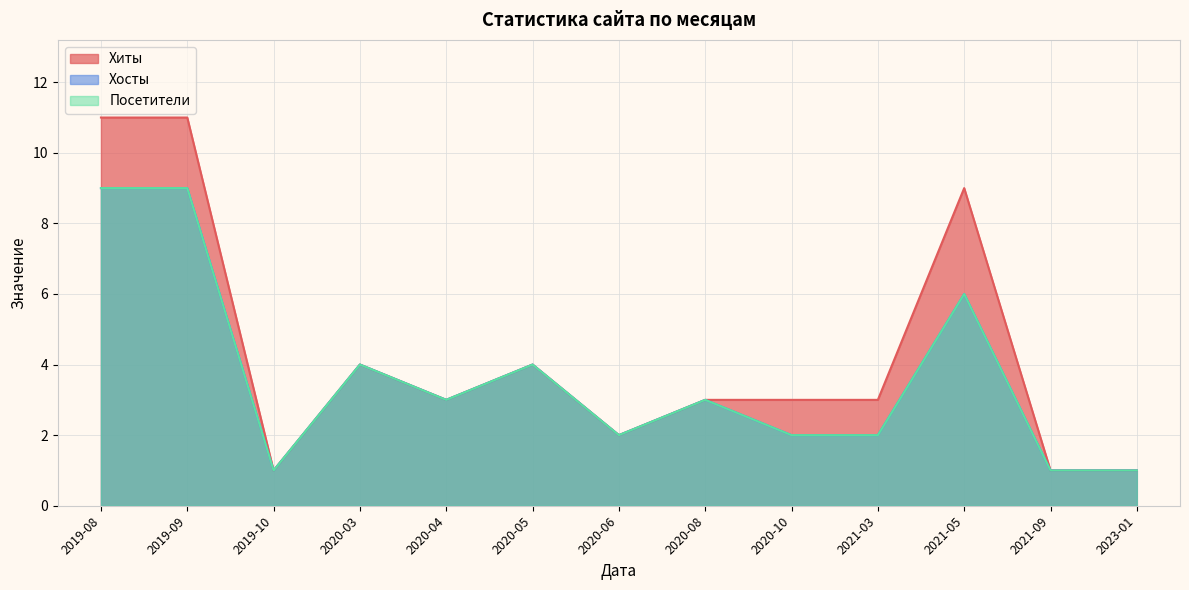

True or false: Посетители has more than 1 points higher than both neighbors.

True